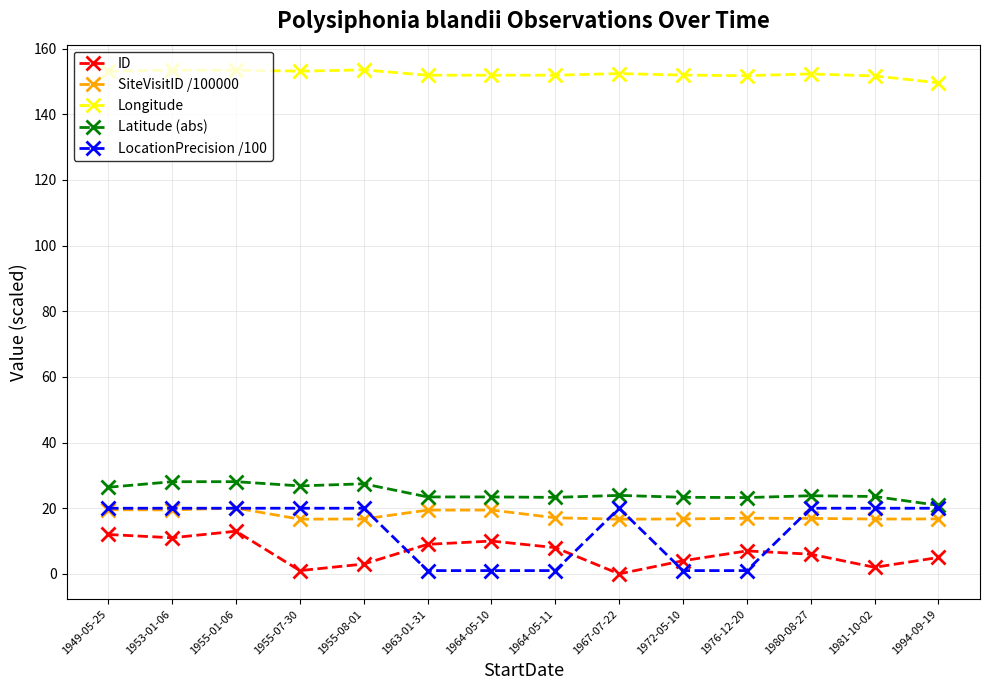

True or false: Longitude has more than 0 points higher than both neighbors.

True